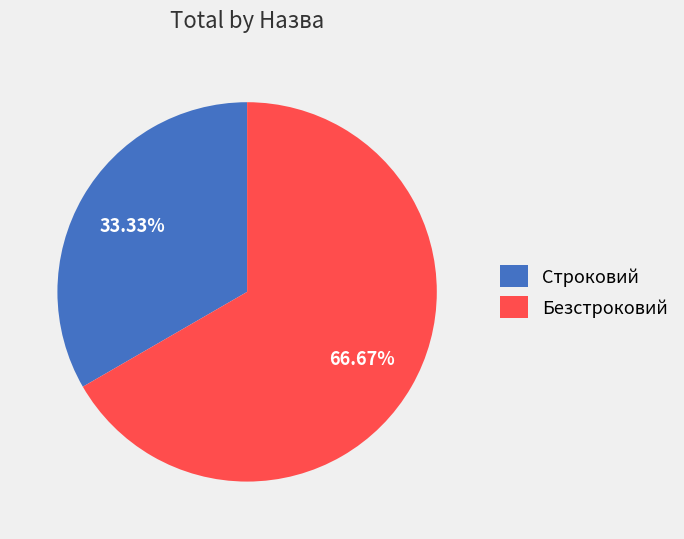

To the nearest percent, what percentage of the pie is Безстроковий?

67%